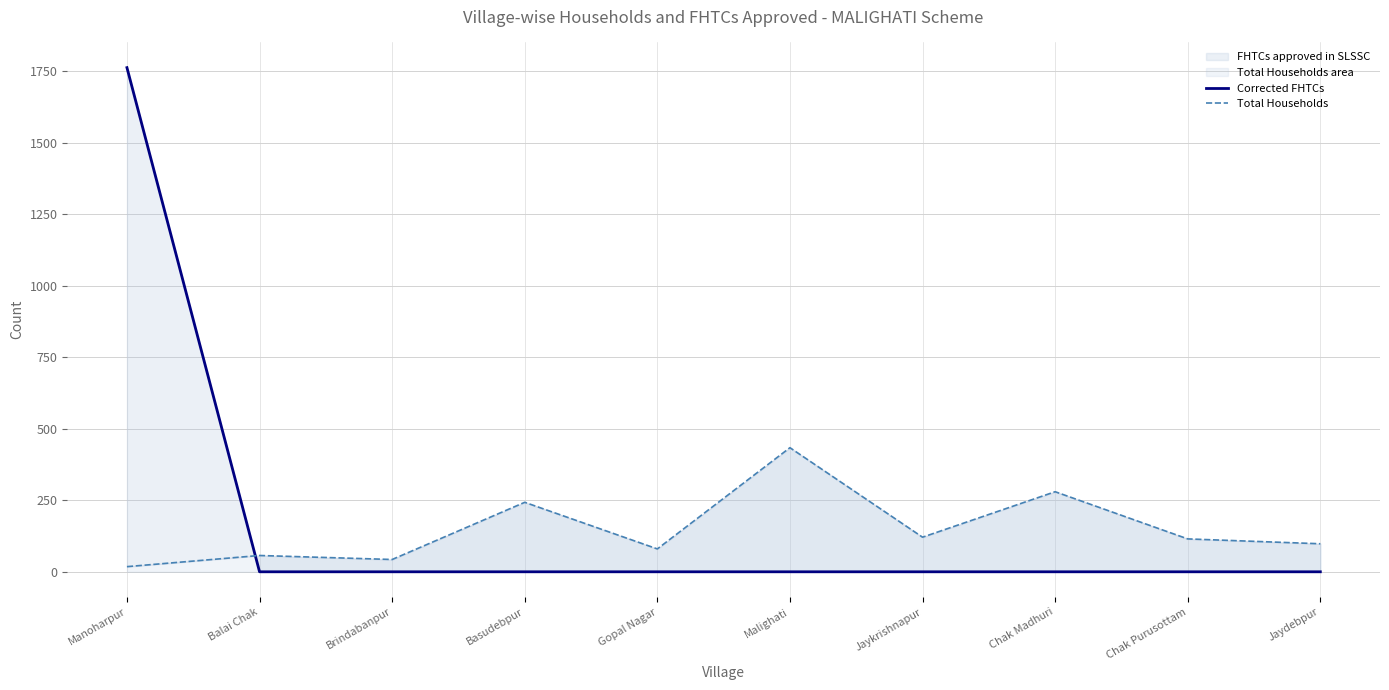

What is the difference between the highest and lowest values at Malighati?

434